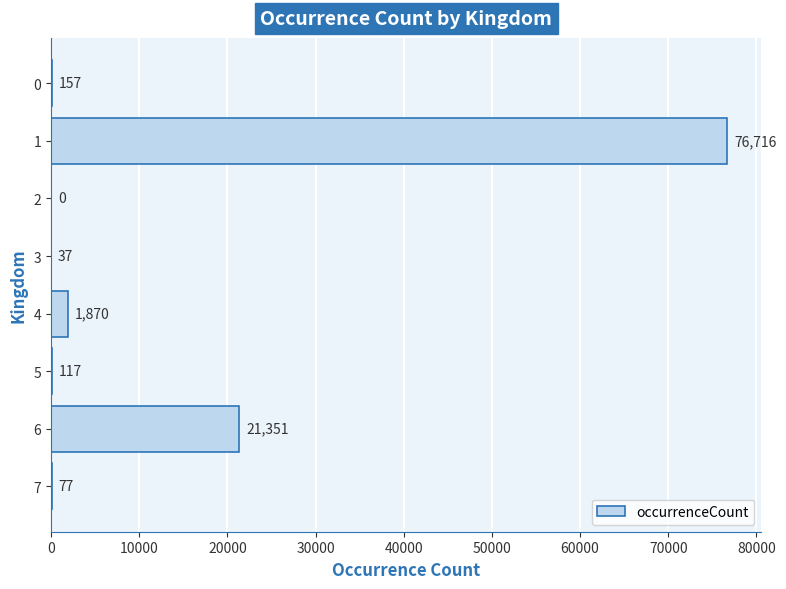

How many categories are shown in the chart?

8